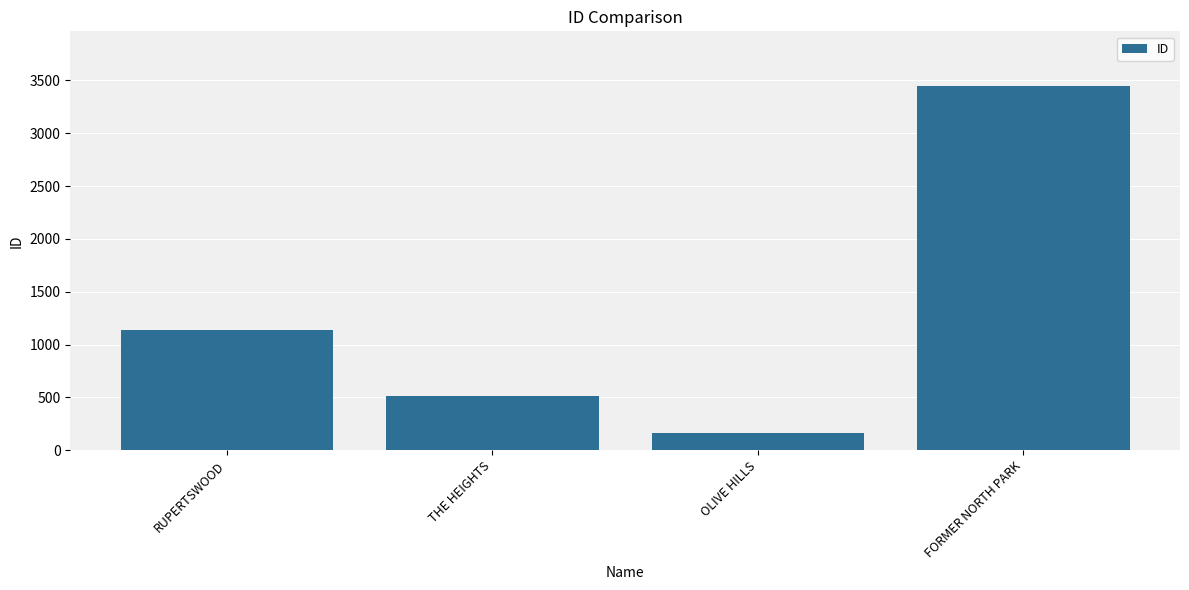

List the labels in order of value, smallest first.

OLIVE HILLS, THE HEIGHTS, RUPERTSWOOD, FORMER NORTH PARK